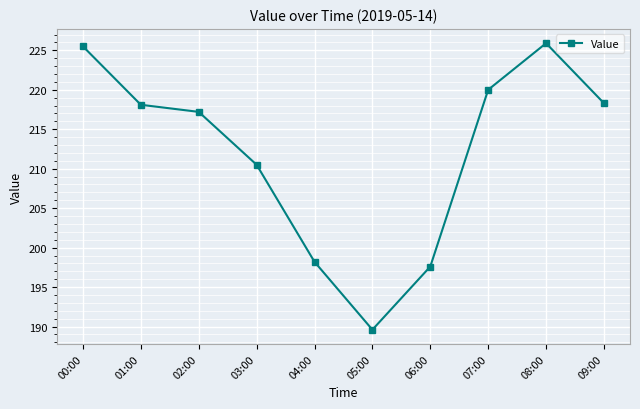

Is it true that the value at 01:00 is 218.1?

True